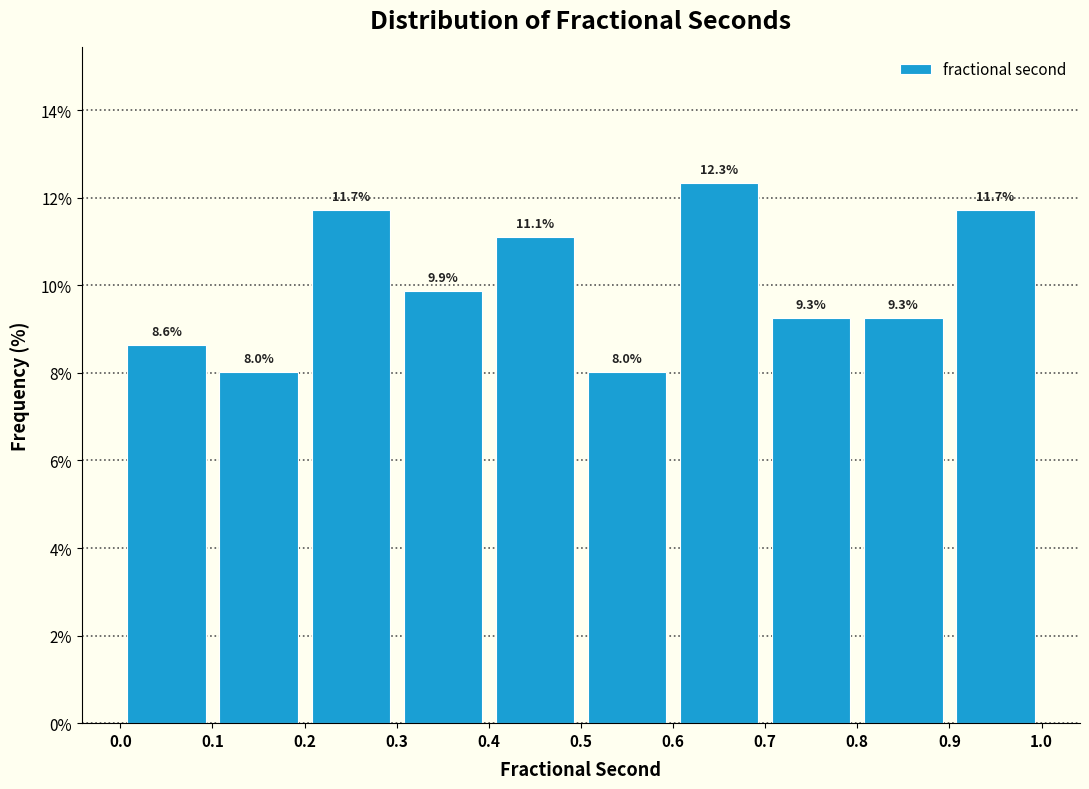

Over which range of the x-axis is the bar tallest?

0.6 to 0.7